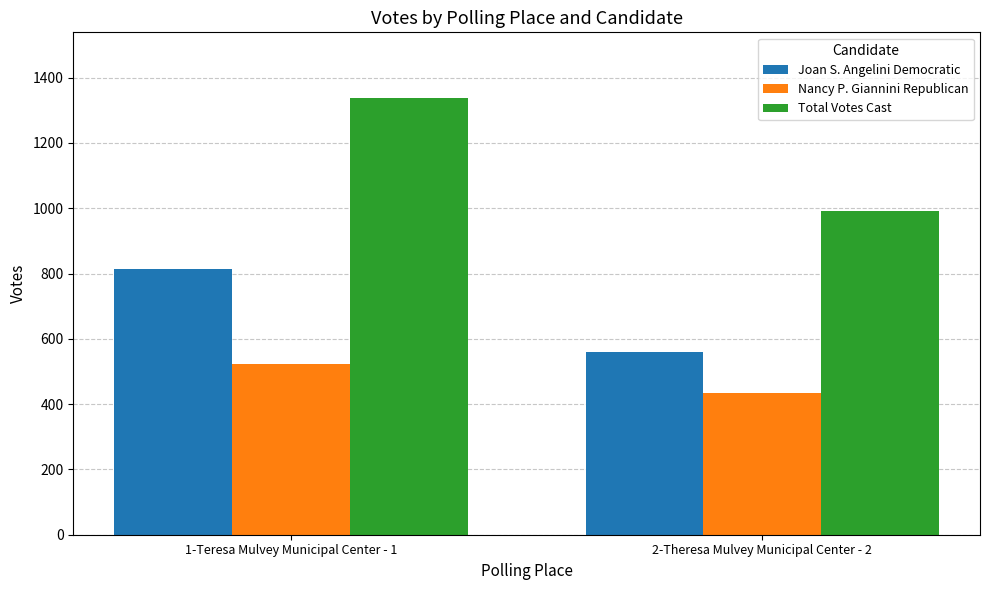

Which series has the largest total across all categories?

Total Votes Cast